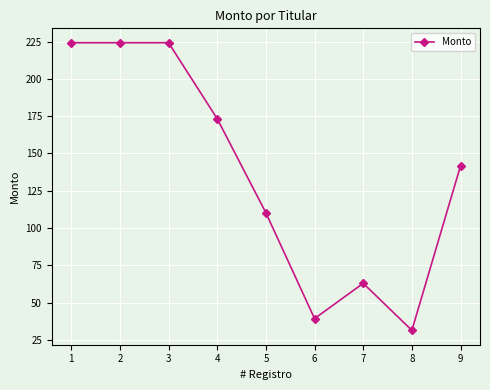

What is the value of the 8th point from the left?

31.5